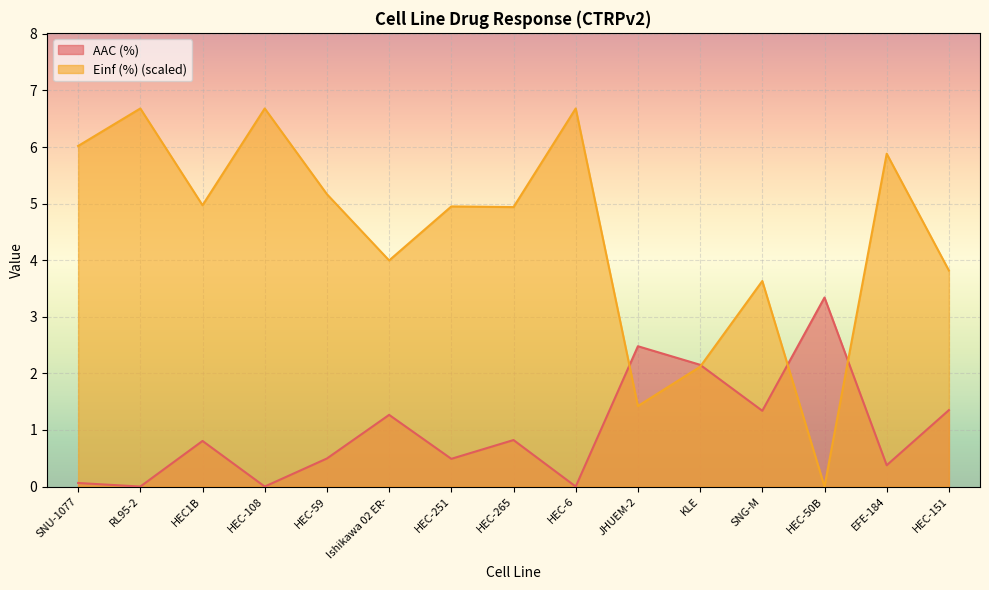

What is the total value across all series at HEC-251?

5.4